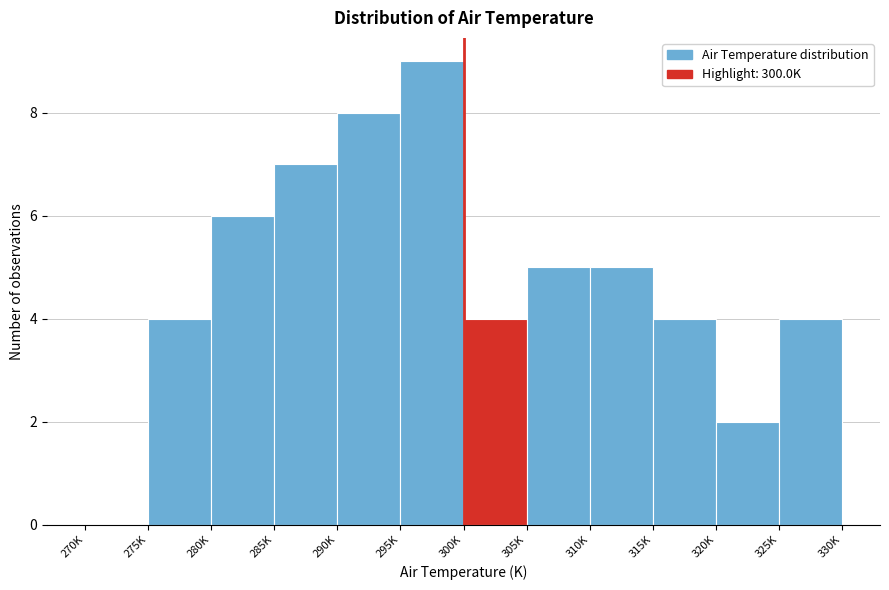

Reading left to right, list all the values displayed in this chart.

270K=0	275K=4	280K=6	285K=7	290K=8	295K=9	300K=4	305K=5	310K=5	315K=4	320K=2	325K=4